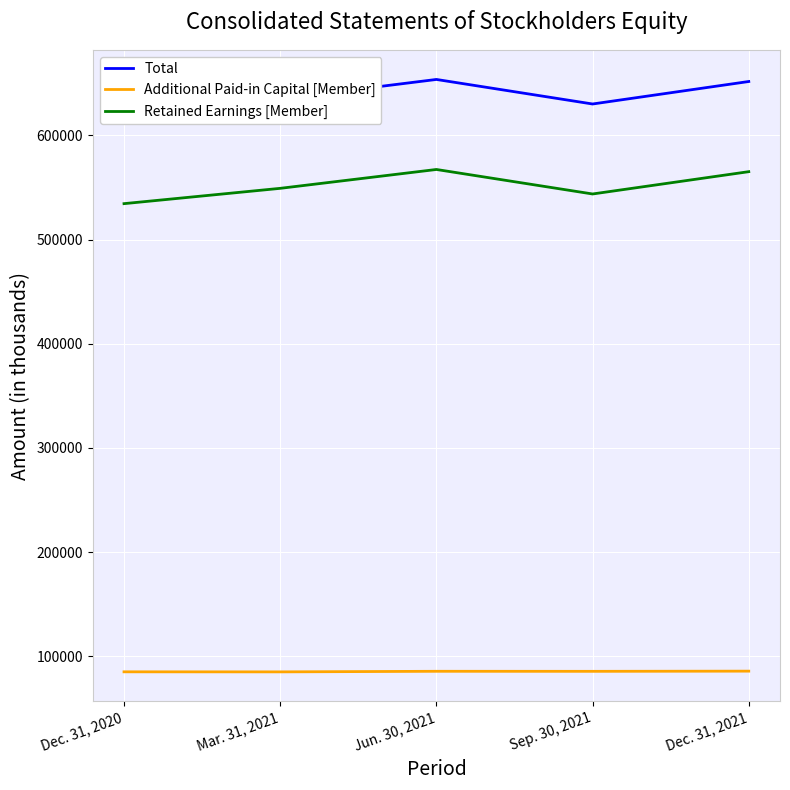

Is it true that Retained Earnings [Member] equals 565129 at Dec. 31, 2021?

True